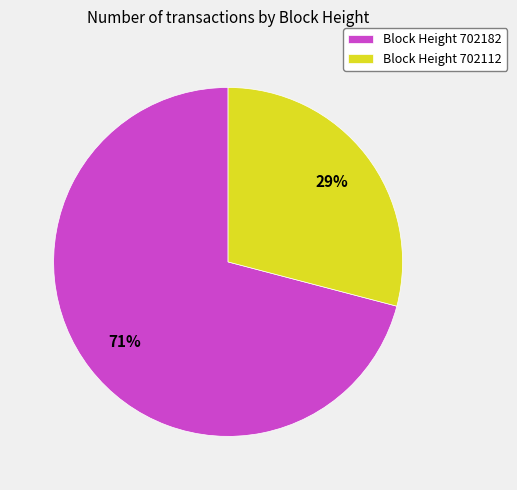

The Block Height 702112 slice represents 43% of the pie. True or false?

False